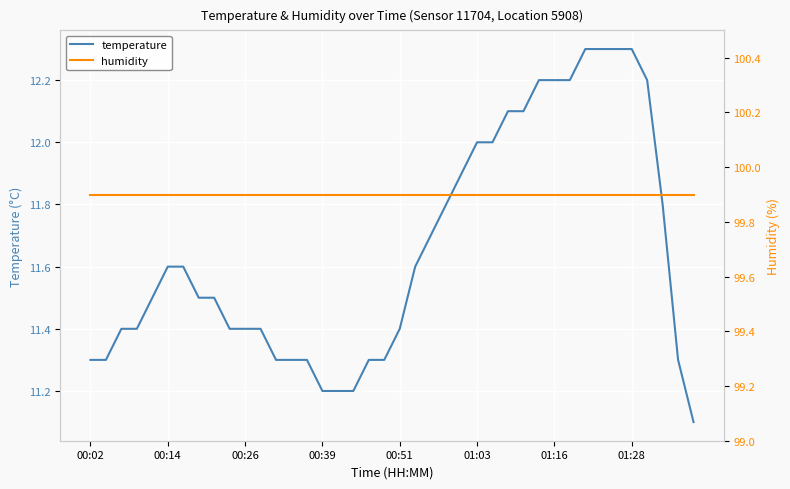

The value of temperature at 00:51 is 11.4. True or false?

True